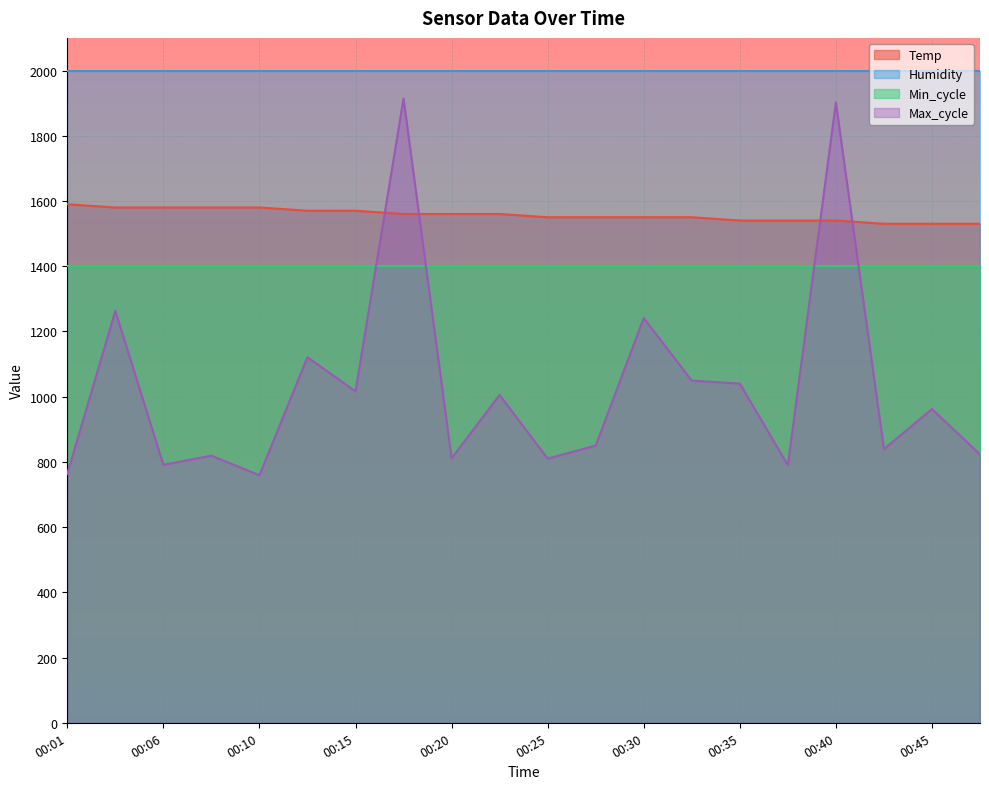

Where is the first local minimum for Max_cycle?

00:06